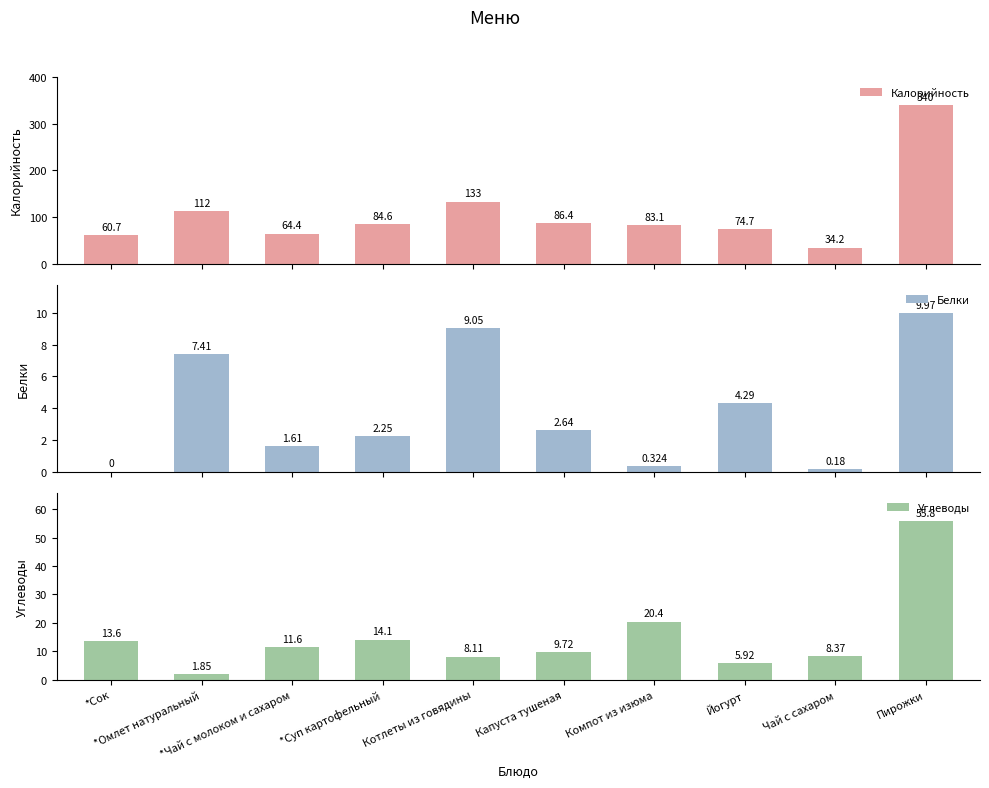

At Пирожки, list the series in order from smallest to largest.

Белки, Углеводы, Калорийность